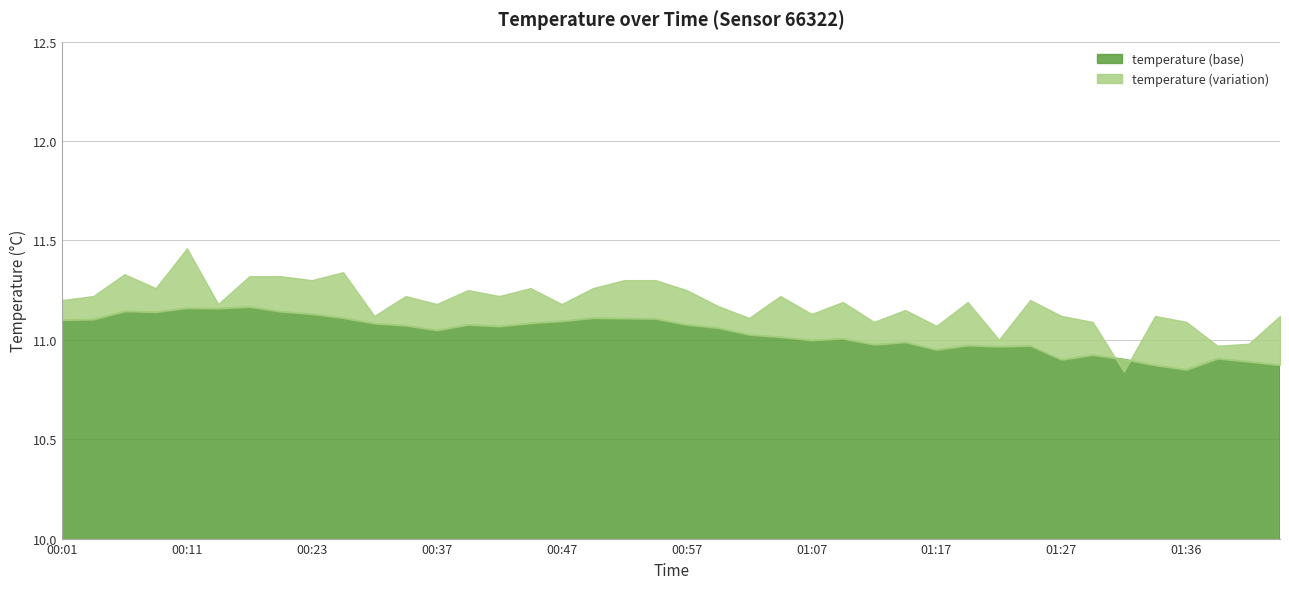

Approximately how many times larger is the value at 01:36 compared to 01:09?

1.0